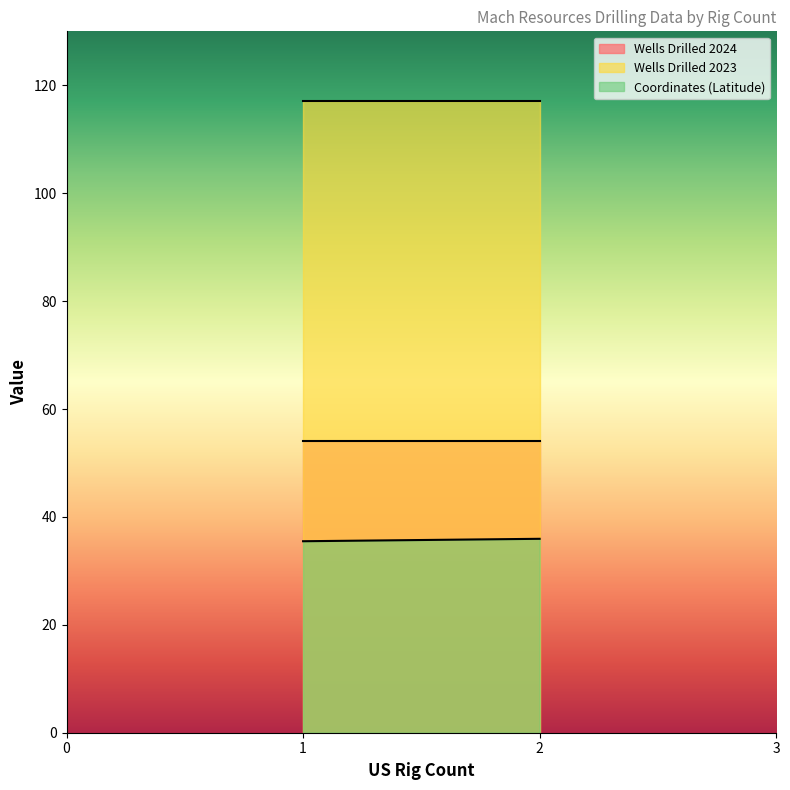

Does the chart display data point markers on the line(s)?

No